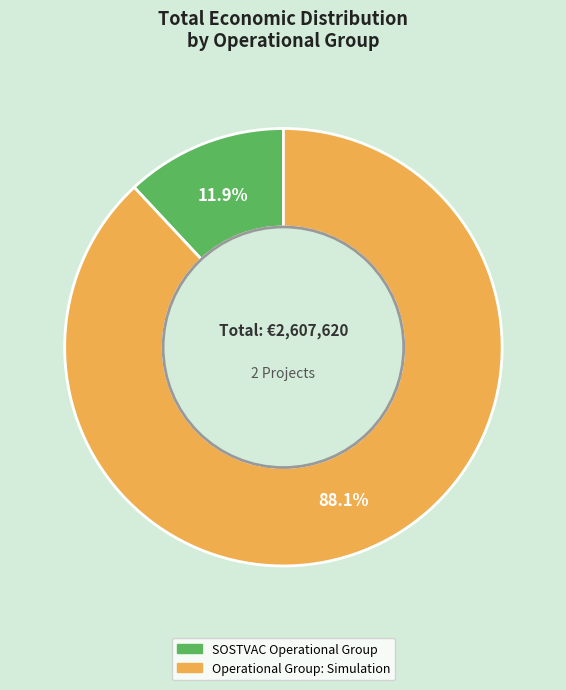

To the nearest percent, what is the combined percentage of SOSTVAC Operational Group and Operational Group: Simulation?

100%